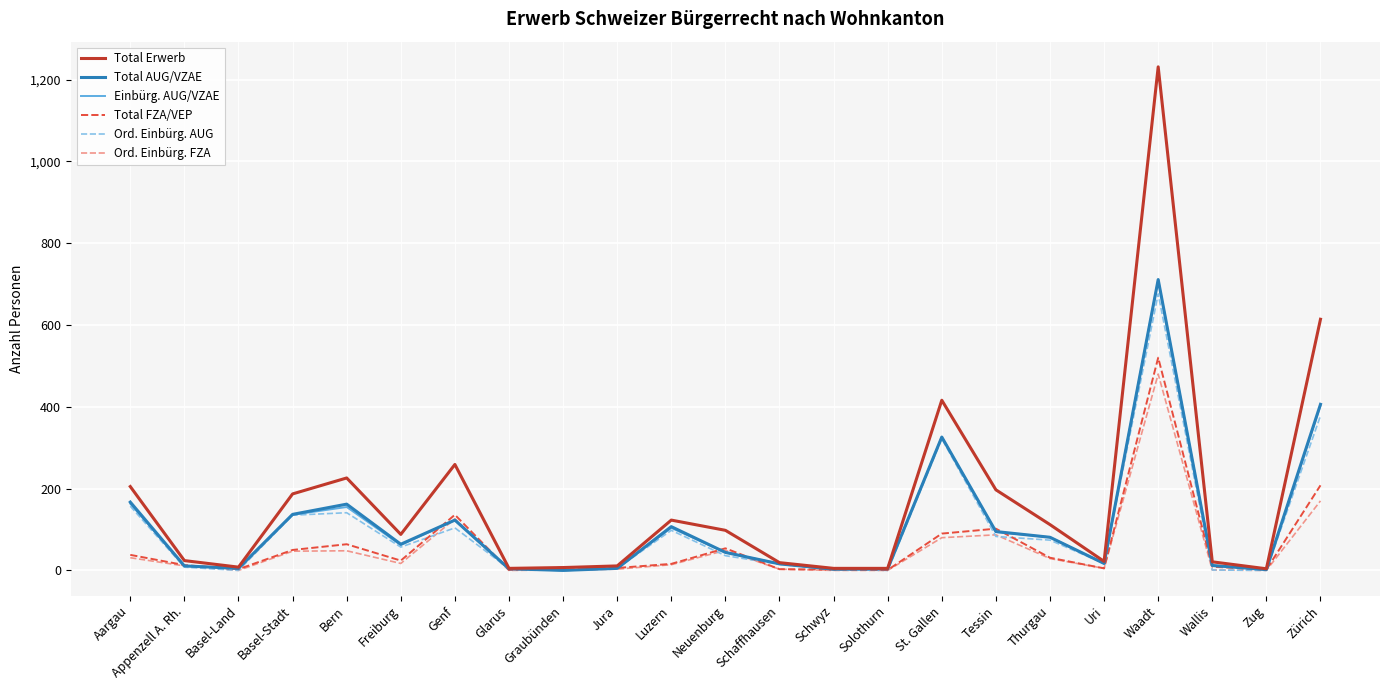

Does the chart display data point markers on the line(s)?

No